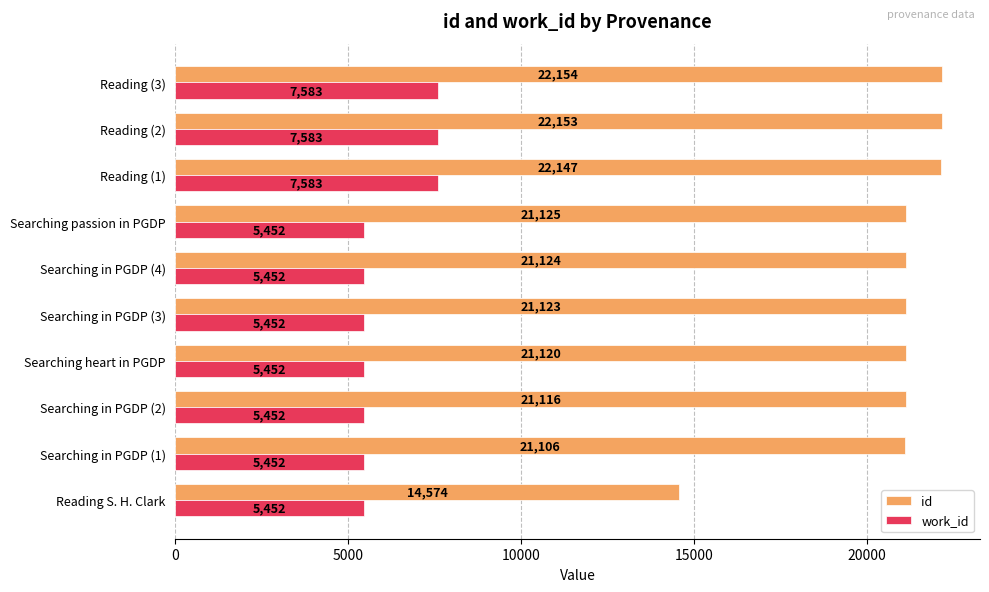

List the series in order of their peak value, highest first.

id, work_id